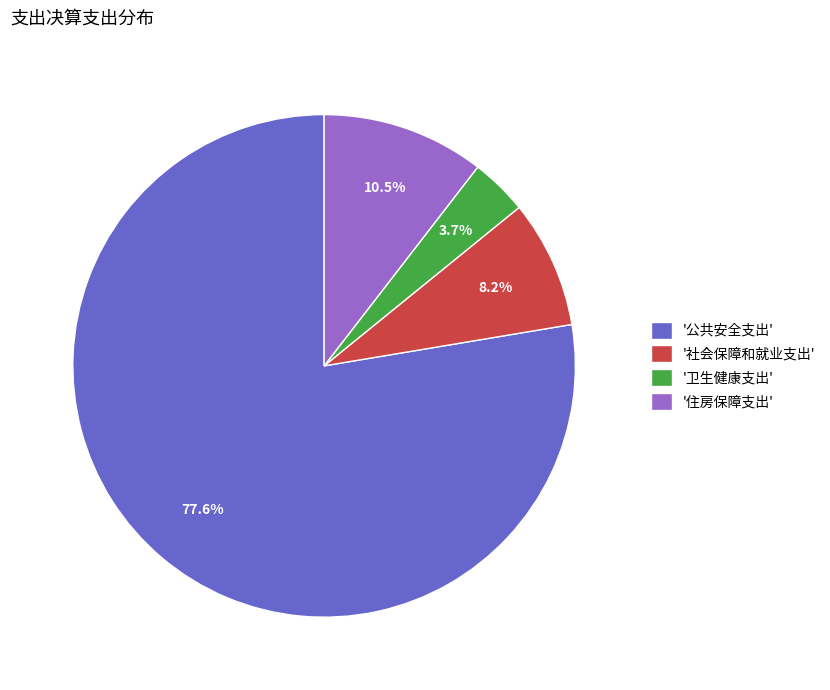

Do '社会保障和就业支出' and '卫生健康支出' together represent more than half of the pie?

No